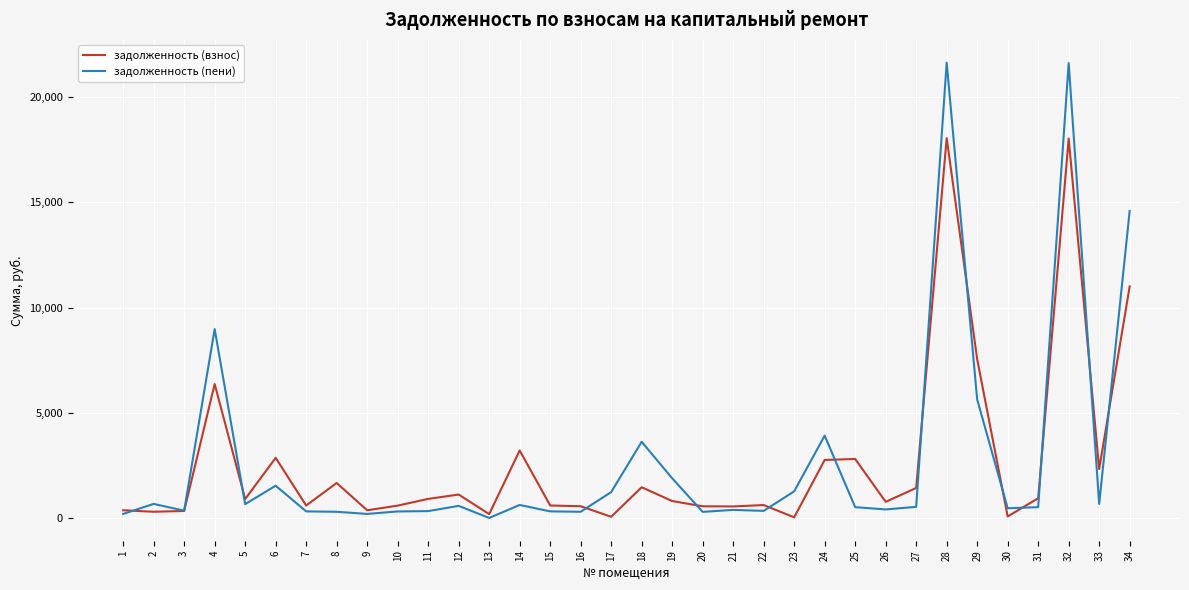

At which label does задолженность (пени) first exceed 533?

2